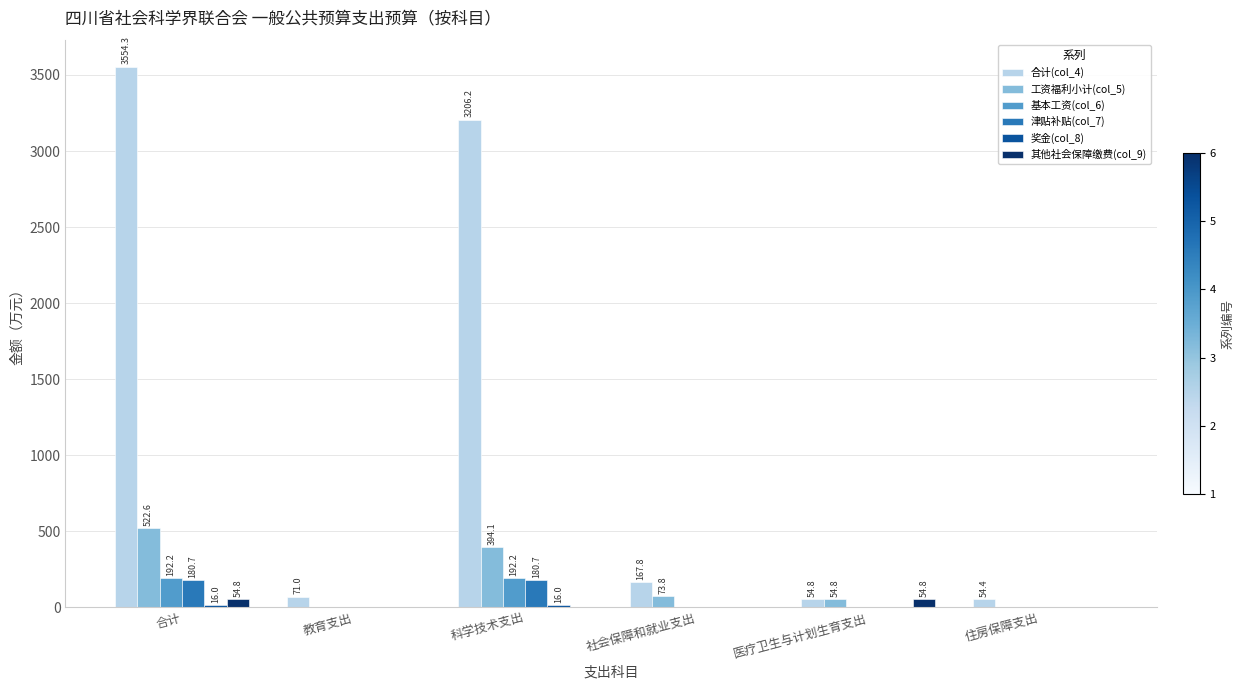

Which series changed the most between 合计 and 医疗卫生与计划生育支出?

合计(col_4)